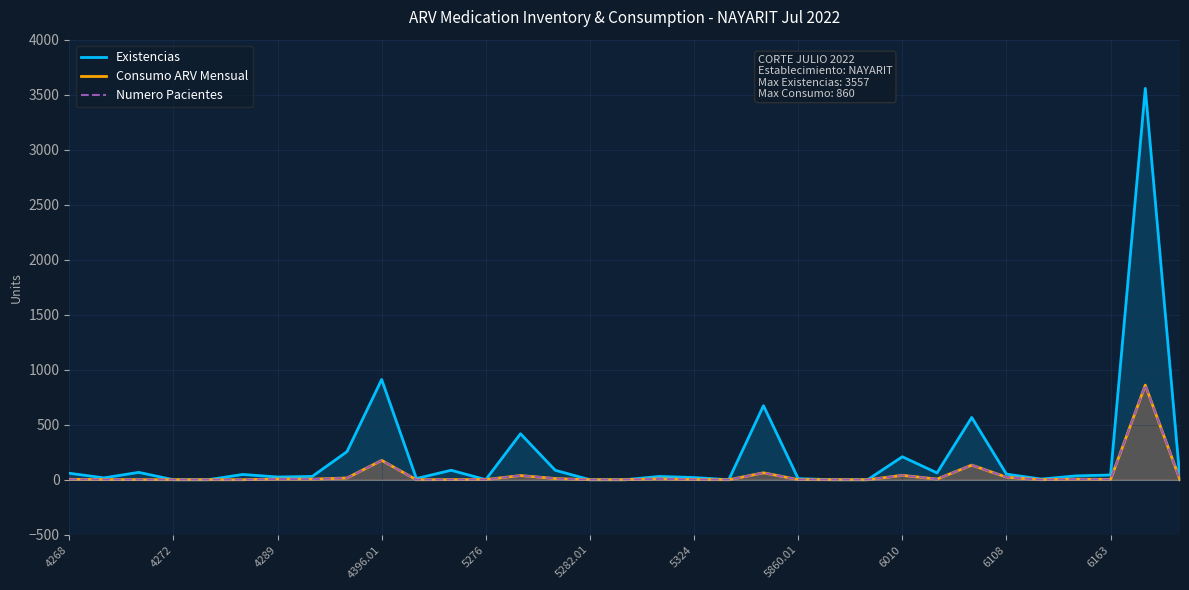

Which series changed the most between 23 and 30?

Existencias